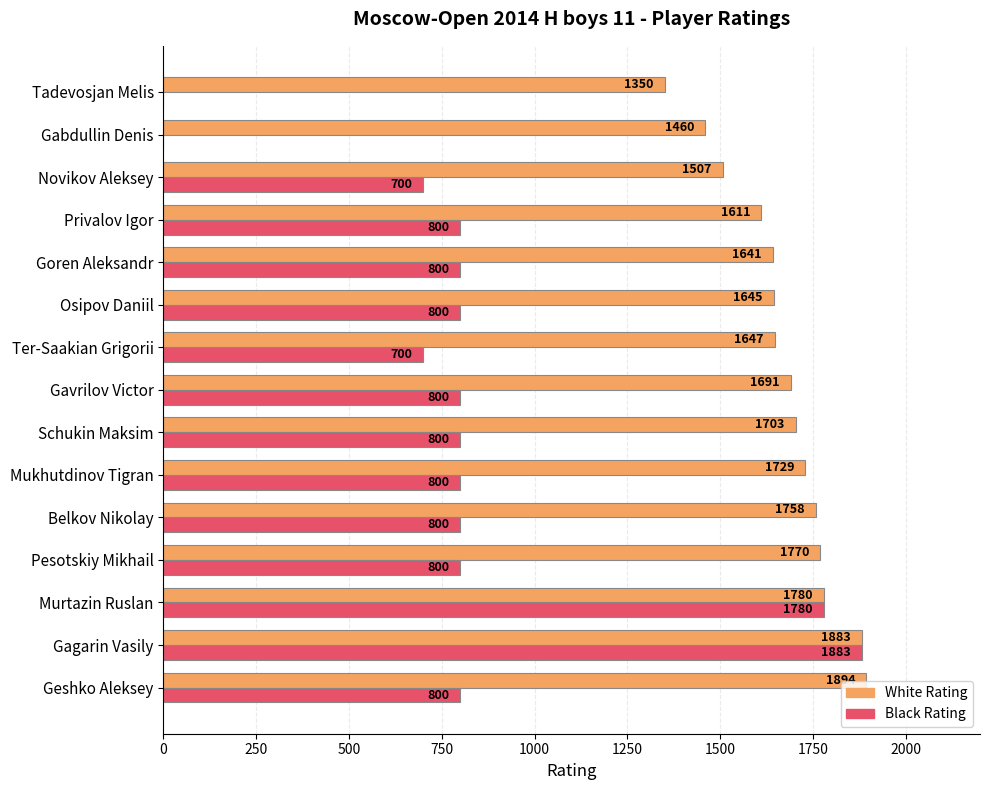

How many values in Black Rating are above zero?

13